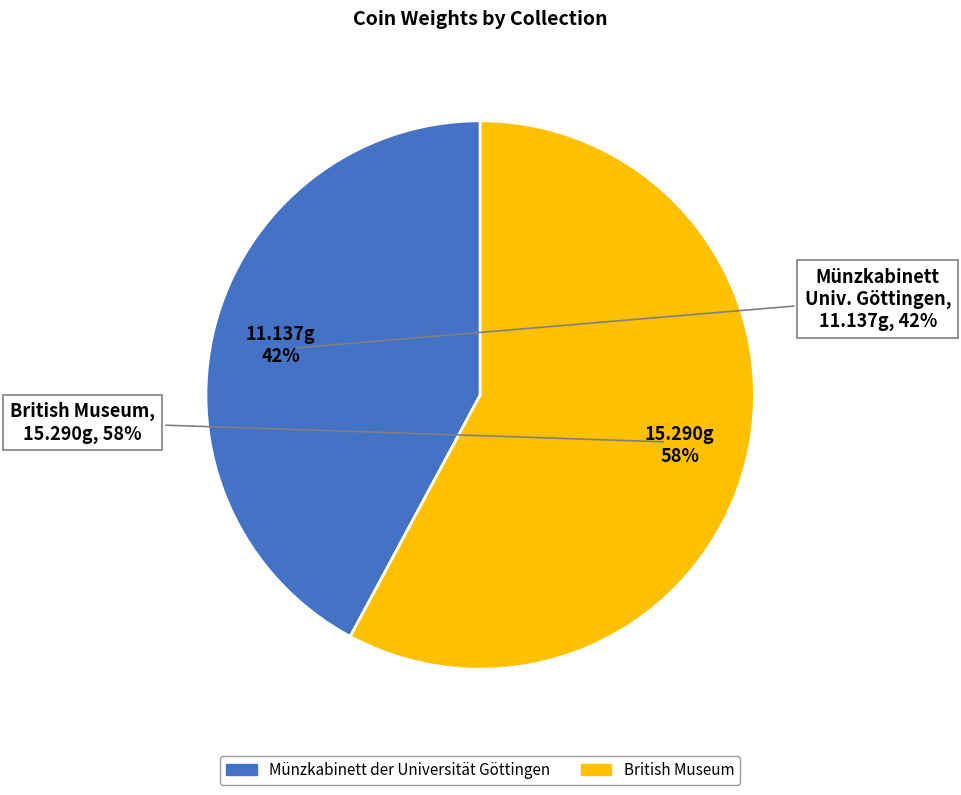

To the nearest percent, what is the average slice percentage?

50%